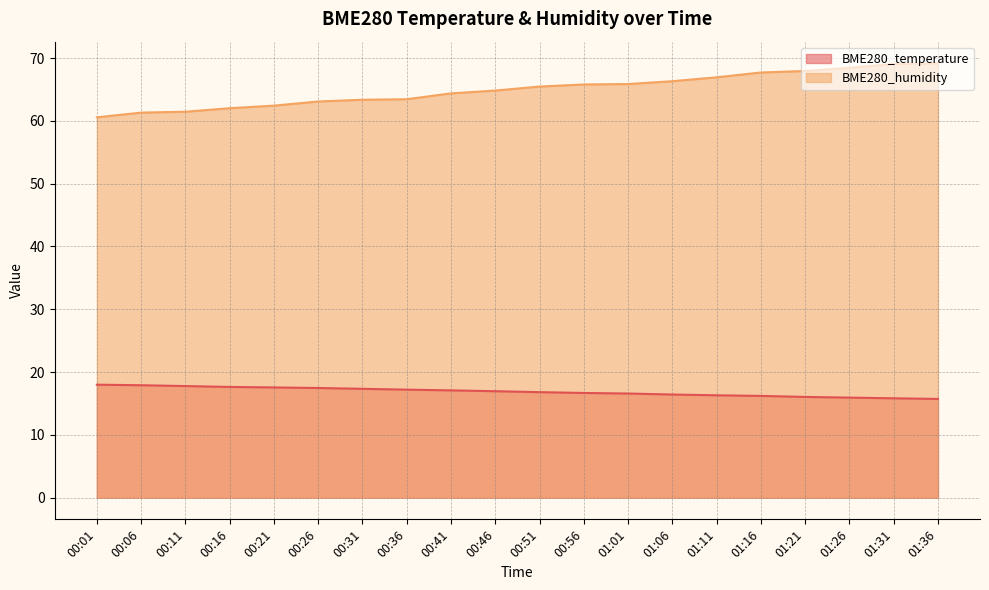

Rank the series at 00:36 from highest to lowest value.

BME280_humidity, BME280_temperature